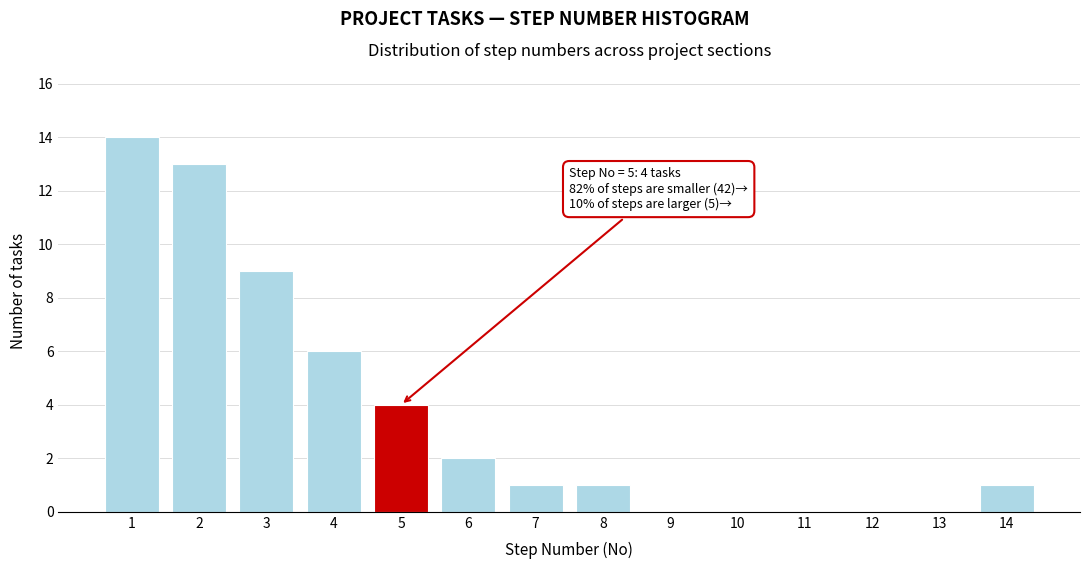

Reading right to left, transcribe all the data shown in this chart.

14=1	13=0	12=0	11=0	10=0	9=0	8=1	7=1	6=2	5=4	4=6	3=9	2=13	1=14